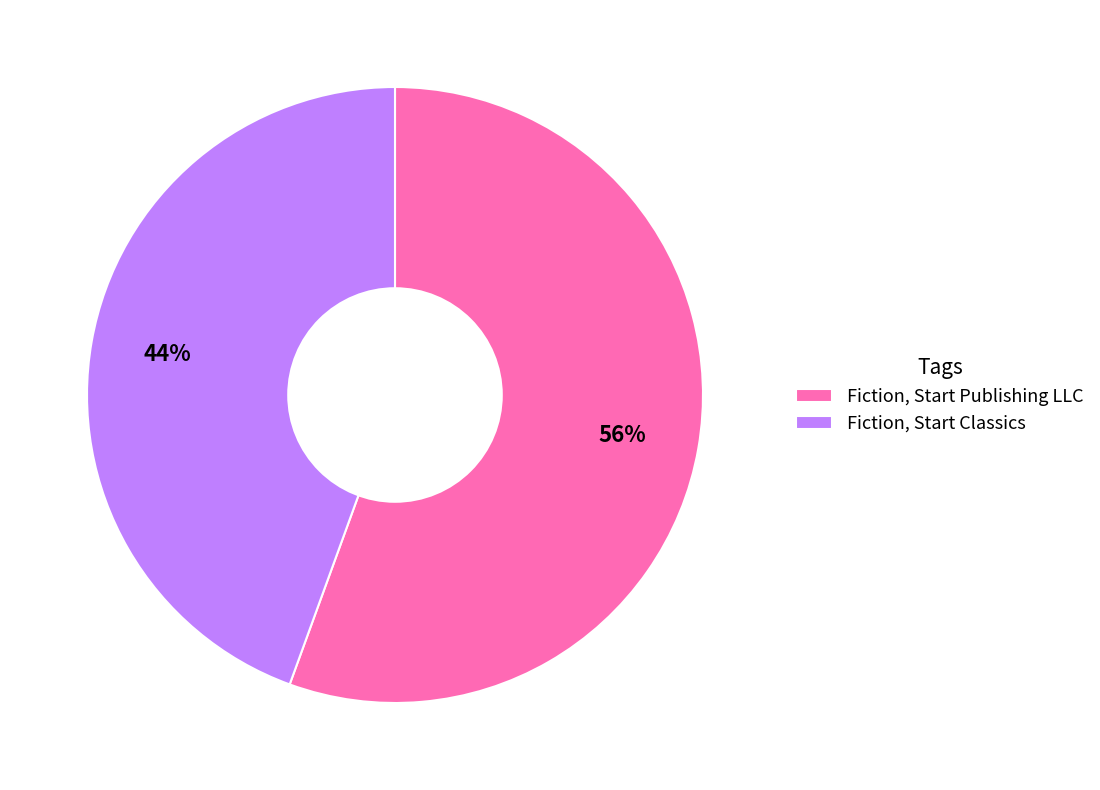

How many slices are in this pie chart?

2